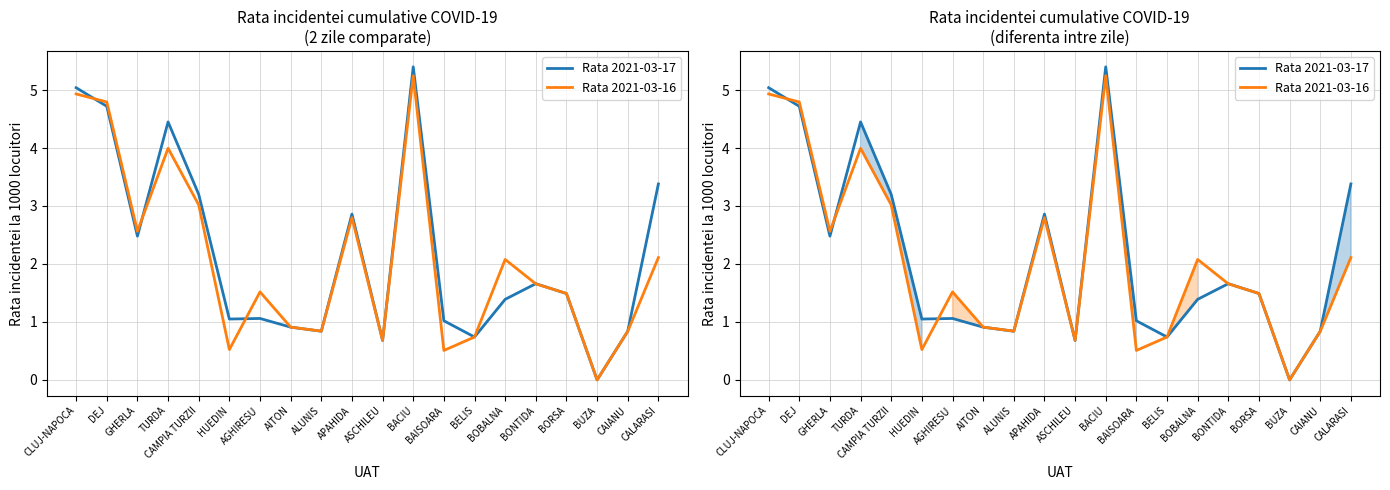

Reading right to left, what are all the values shown in this chart?

Rata 2021-03-17: CALARASI=3.4	CAIANU=0.8	BUZA=0.0	BORSA=1.5	BONTIDA=1.7	BOBALNA=1.4	BELIS=0.7	BAISOARA=1.0	BACIU=5.4	ASCHILEU=0.7	APAHIDA=2.9	ALUNIS=0.8	AITON=0.9	AGHIRESU=1.1	HUEDIN=1.1	CAMPIA TURZII=3.2	TURDA=4.5	GHERLA=2.5	DEJ=4.7	CLUJ-NAPOCA=5.0
Rata 2021-03-16: CALARASI=2.1	CAIANU=0.8	BUZA=0.0	BORSA=1.5	BONTIDA=1.7	BOBALNA=2.1	BELIS=0.7	BAISOARA=0.5	BACIU=5.2	ASCHILEU=0.7	APAHIDA=2.8	ALUNIS=0.8	AITON=0.9	AGHIRESU=1.5	HUEDIN=0.5	CAMPIA TURZII=3.0	TURDA=4.0	GHERLA=2.6	DEJ=4.8	CLUJ-NAPOCA=4.9